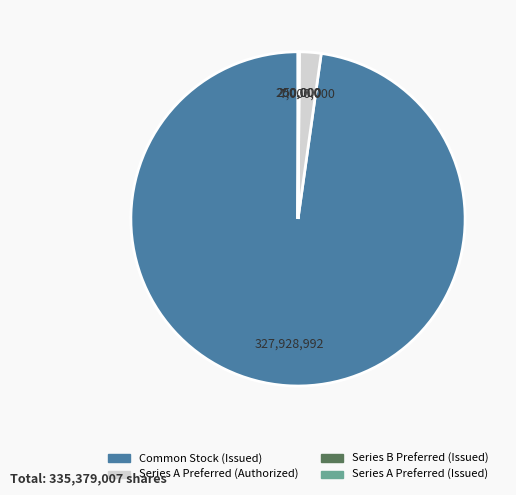

Is there a majority slice in this chart?

Yes